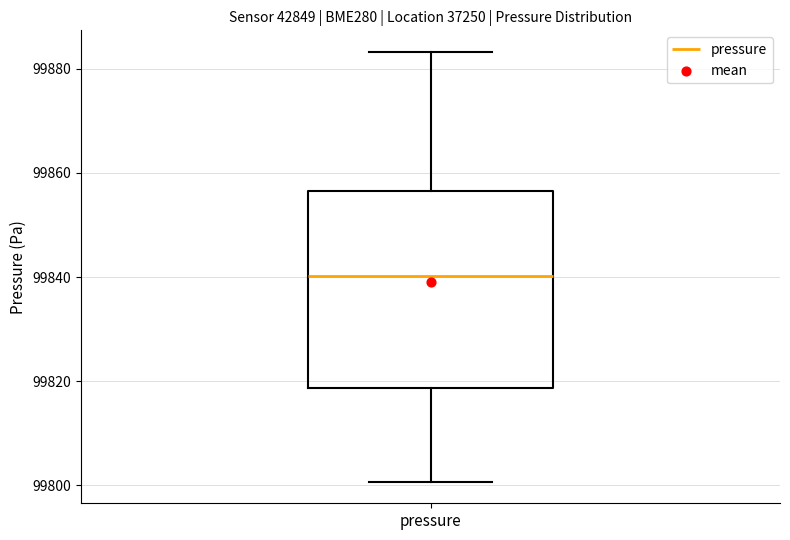

Where is the lower edge of the box for pressure on the y-axis? The values are not printed on the chart, so give them approximately, as read against the axis.

99818